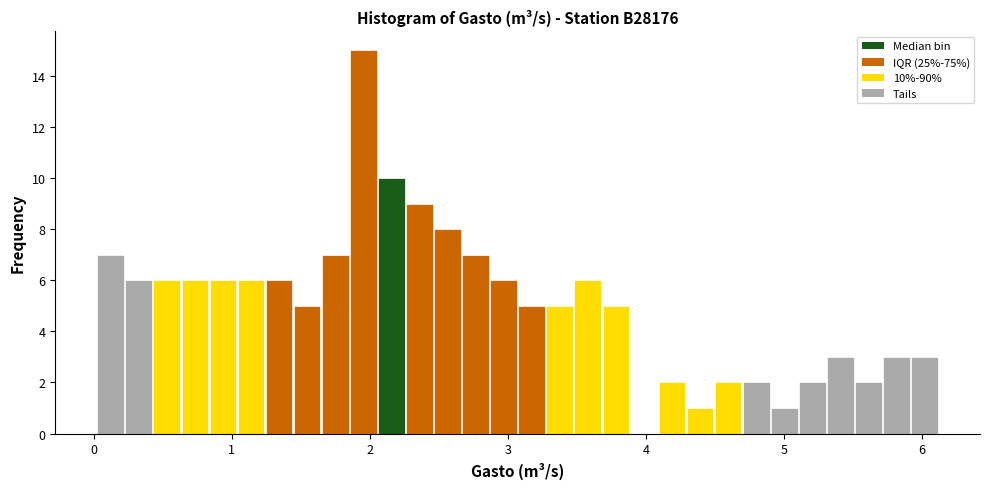

Around what value on the x-axis is the tallest bar? Give the approximate position of its centre, as read against the axis.

2.0